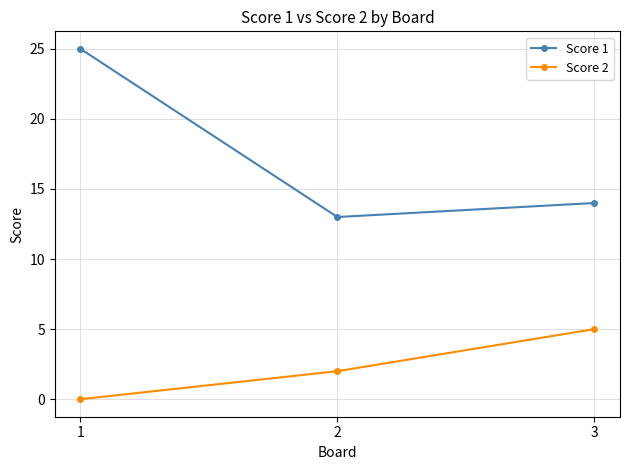

Rank the series by their average value, from lowest to highest.

Score 2, Score 1